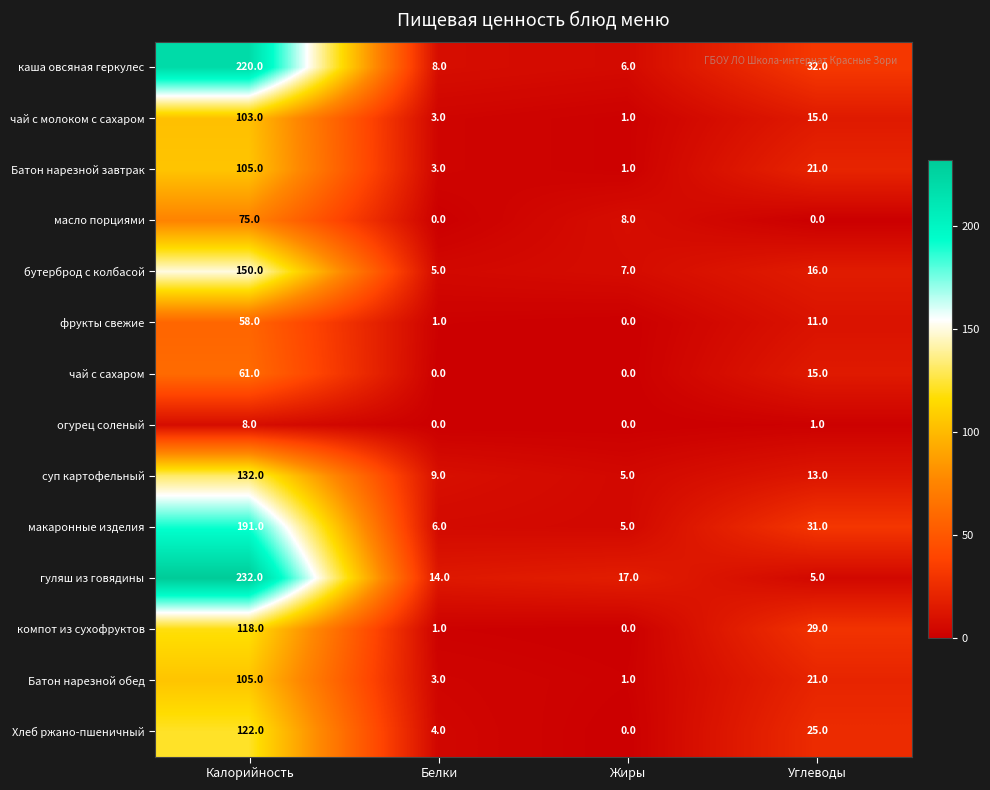

Which series changed the most between Белки and Жиры?

масло порциями